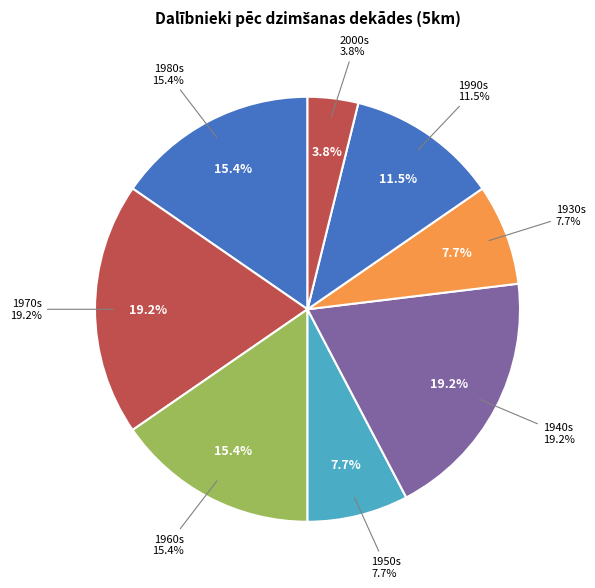

Is 2000 the majority of the pie?

No